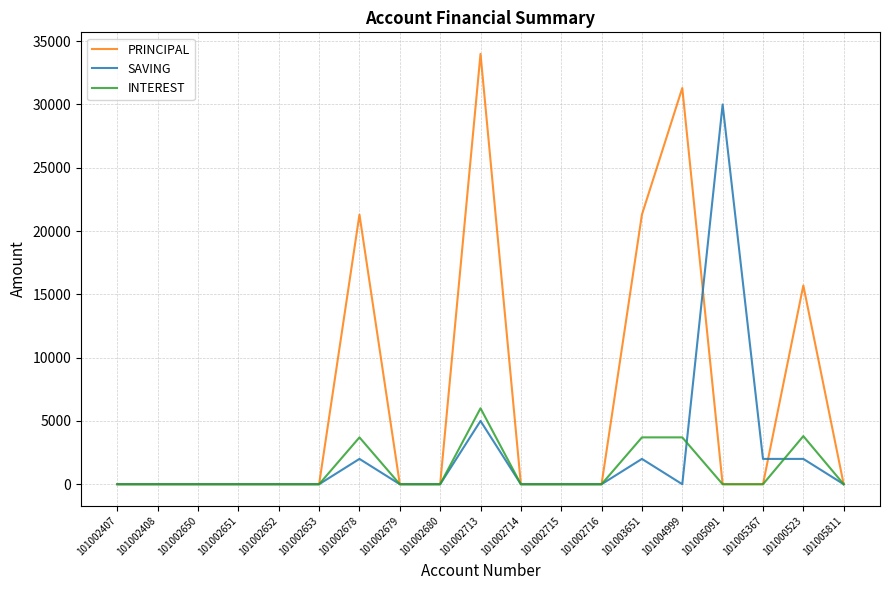

At how many categories does at least one series exceed 4842?

6